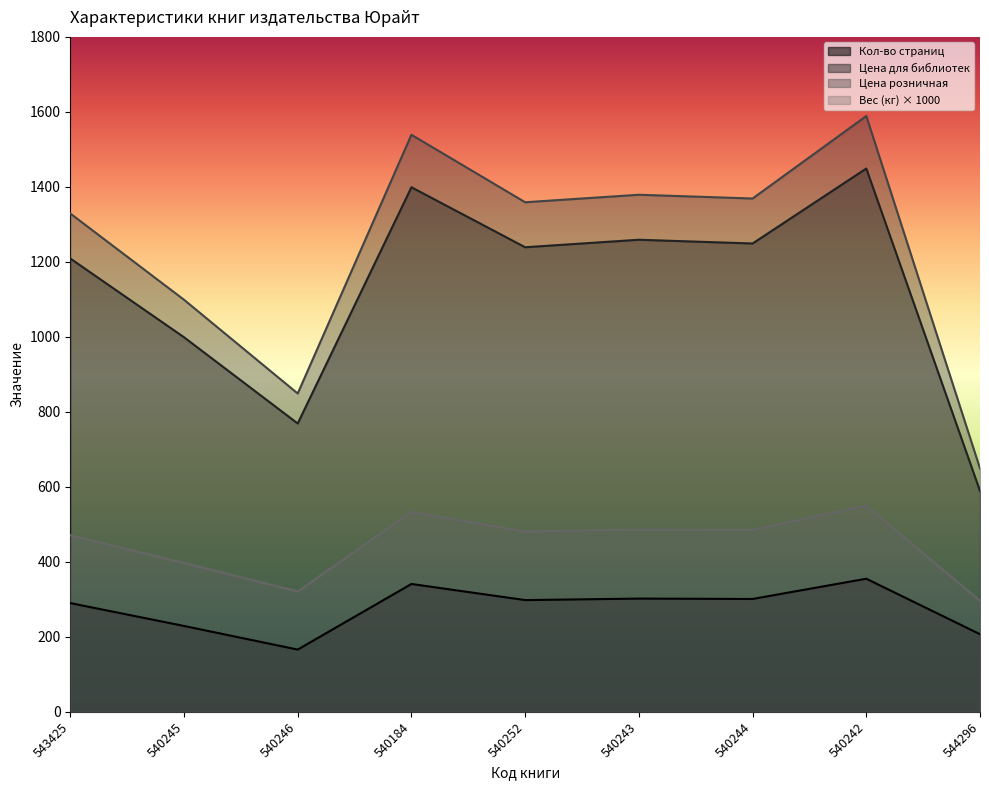

Is it true that Кол-во страниц equals 298 at 540252?

True